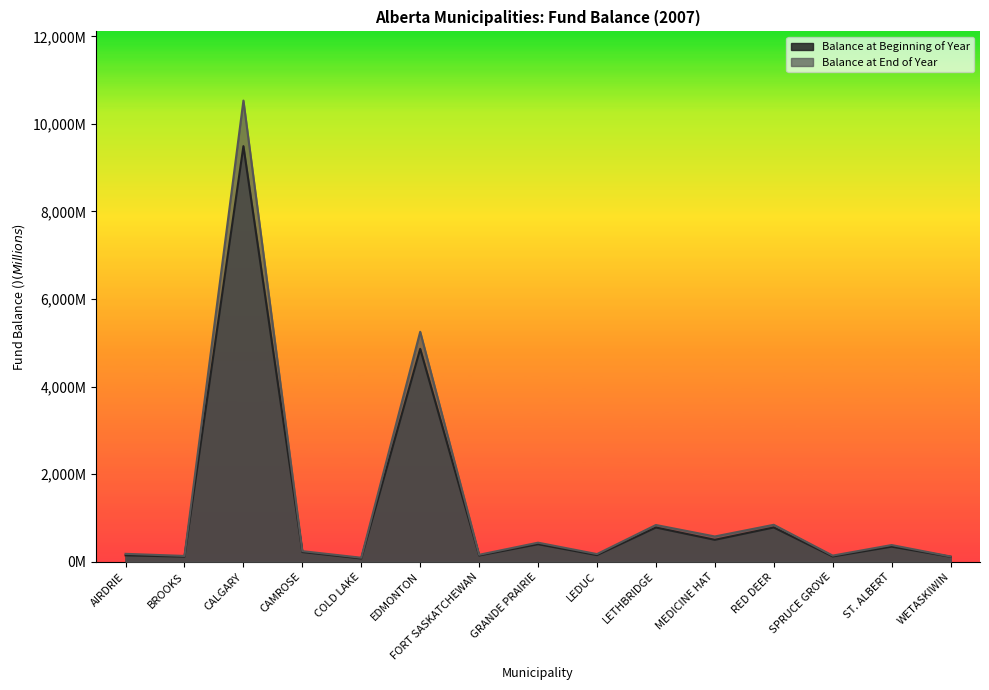

What is the label of the 6th point from the right?

LETHBRIDGE